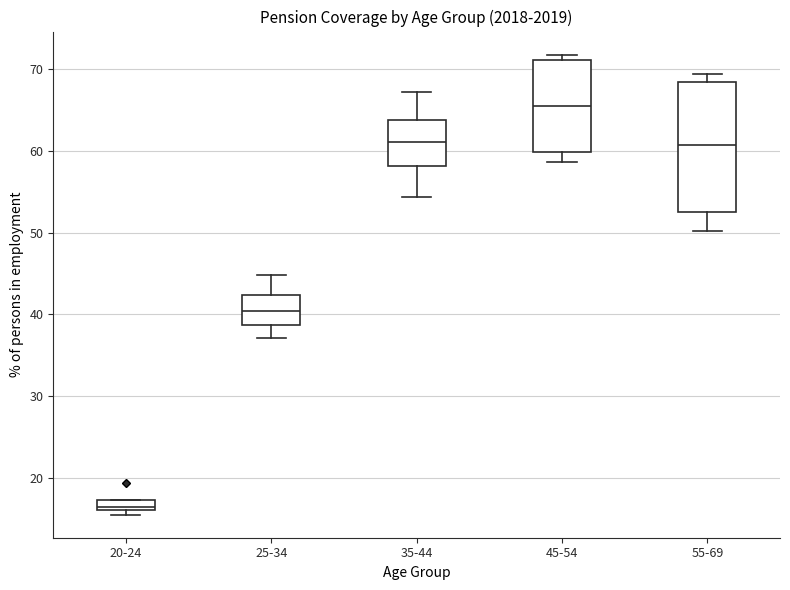

Which box is the tallest, from its lower edge to its upper edge?

55-69